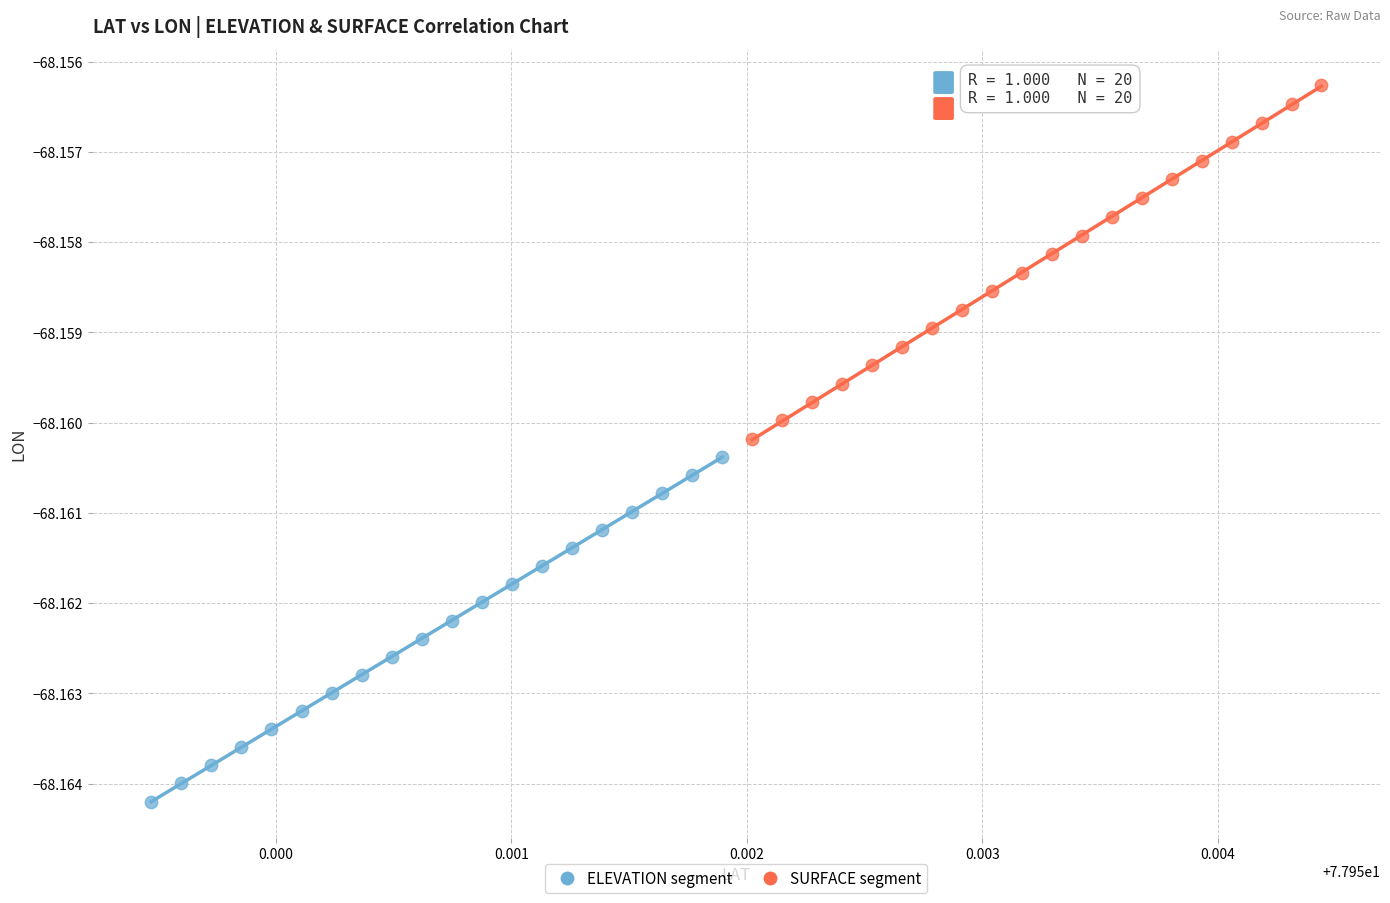

Which series reaches the maximum Y coordinate?

SURFACE segment